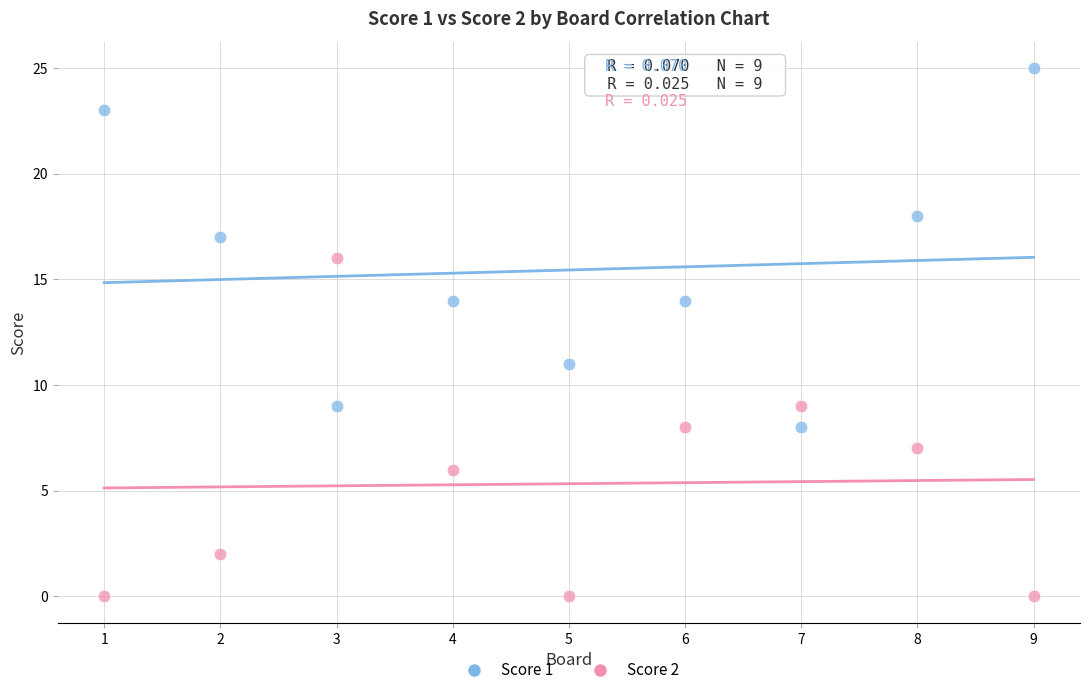

What is the X range (max minus min) for the scatter plot?

8